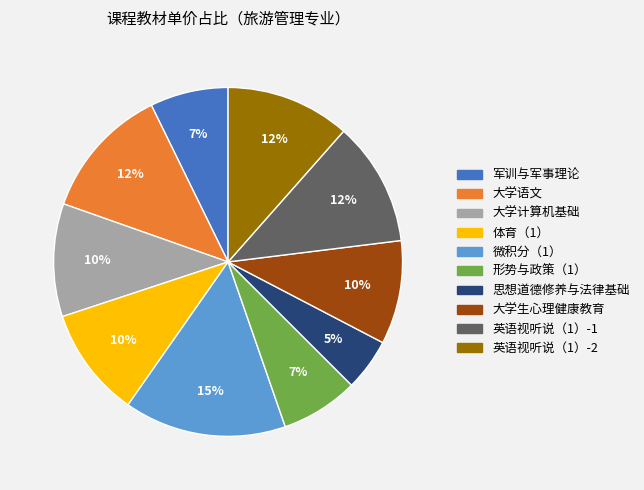

What percentage is the 大学语文 slice, to the nearest percent?

12%